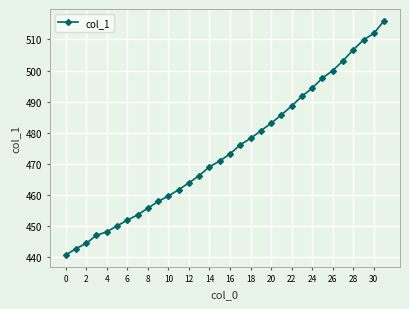

Reading left to right, transcribe all the data shown in this chart.

440.7	442.8	444.5	447.1	448.2	450.1	451.9	453.6	455.8	457.9	459.7	461.7	463.9	466.3	469.1	471.0	473.2	476.2	478.2	480.6	483.1	485.7	488.6	491.7	494.4	497.6	500.0	503.1	506.7	509.8	511.9	516.0